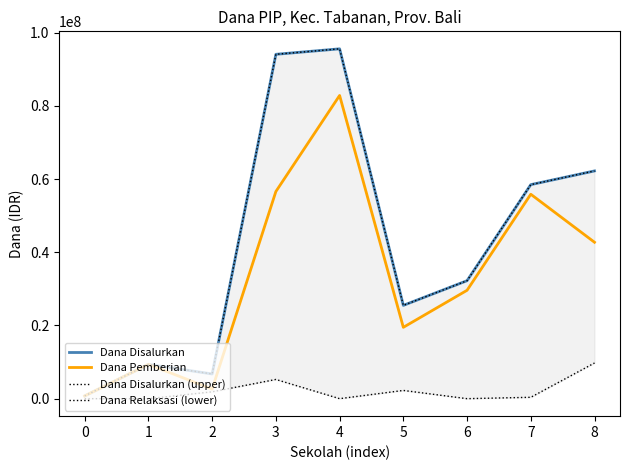

What is the value of the Dana Pemberian point at the 5th from the left?

82875000